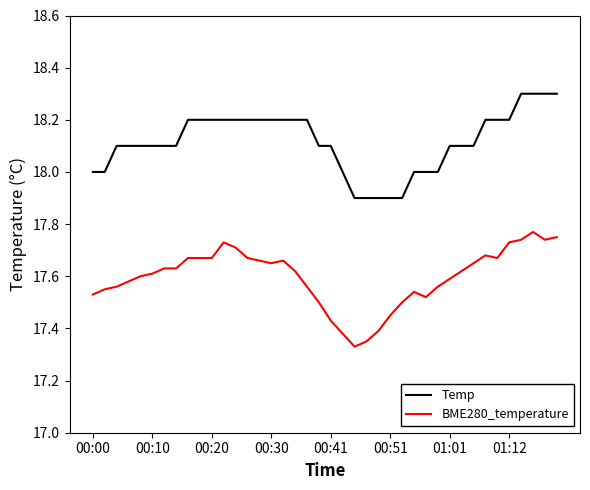

True or false: Temp and BME280_temperature cross at least once.

False